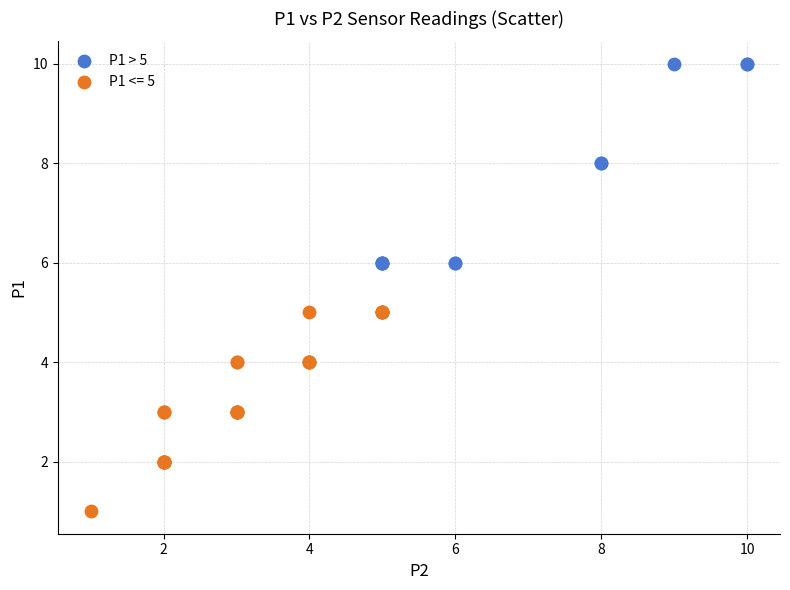

Which series reaches the minimum Y coordinate?

P1 <= 5